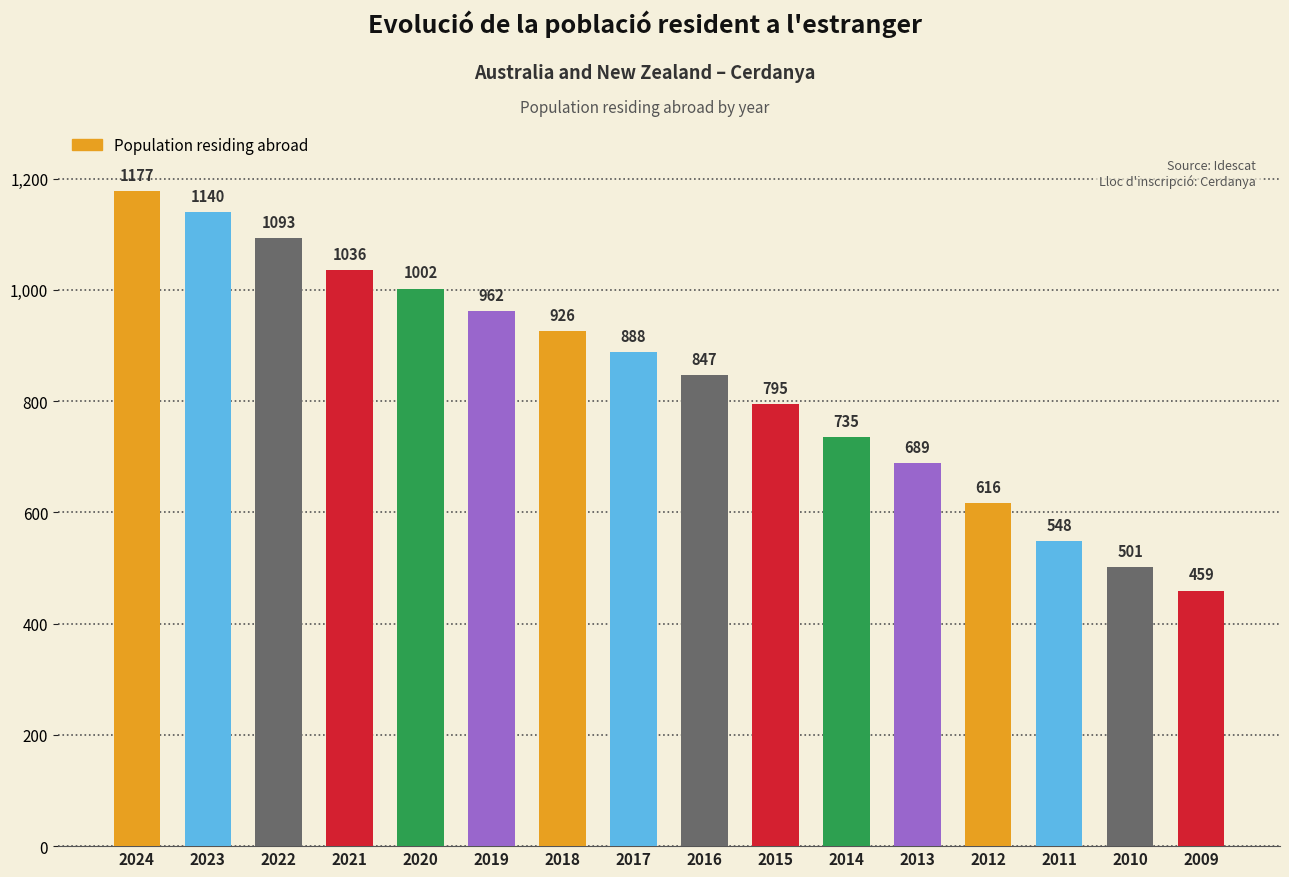

Reading right to left, what are all the values shown in this chart?

459	501	548	616	689	735	795	847	888	926	962	1002	1036	1093	1140	1177